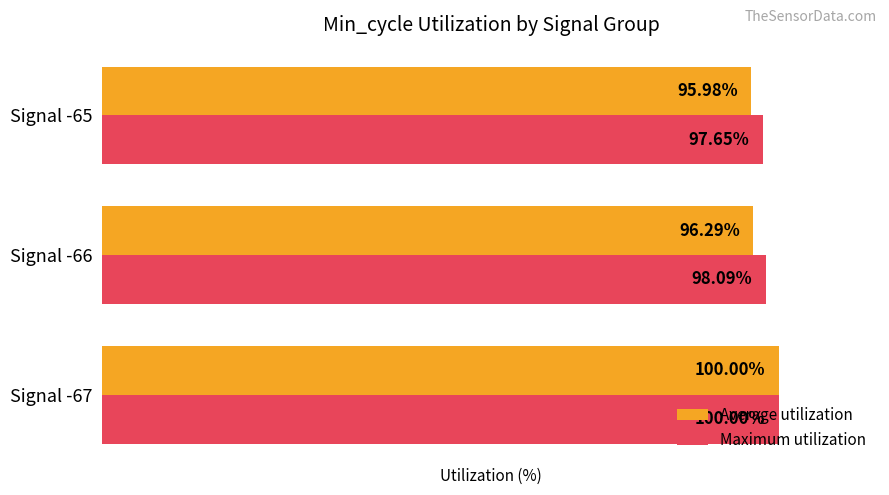

Which series changed the most between Signal -66 and Signal -65?

Maximum utilization